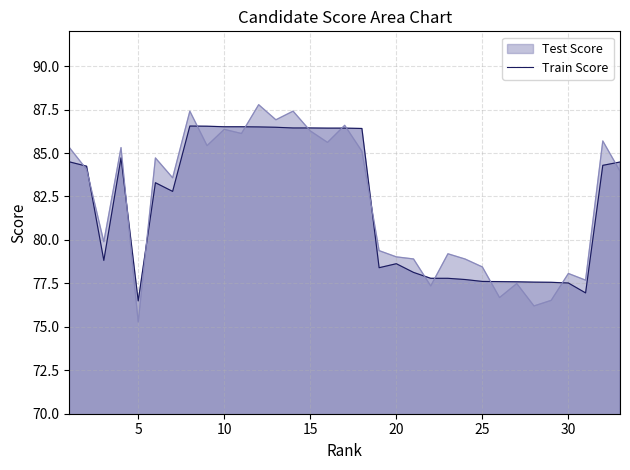

Which series has the largest range (max minus min)?

Test Score